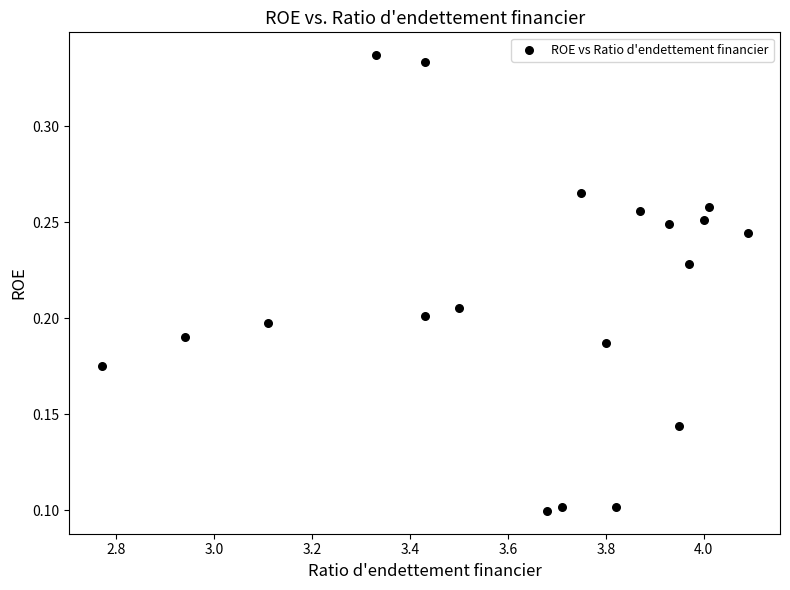

What is the range of X values (max minus min)?

1.3